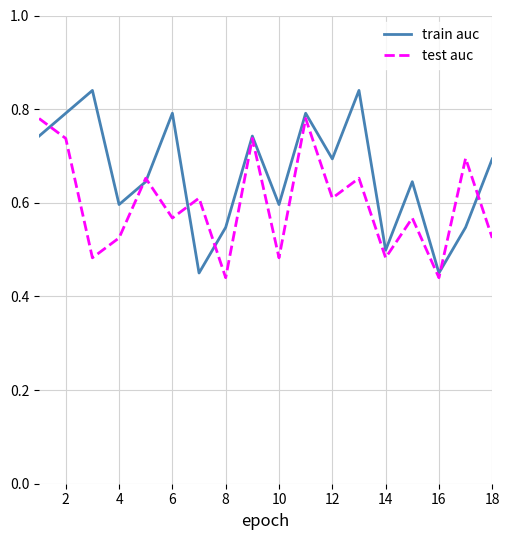

Which series has the largest total across all categories?

train auc